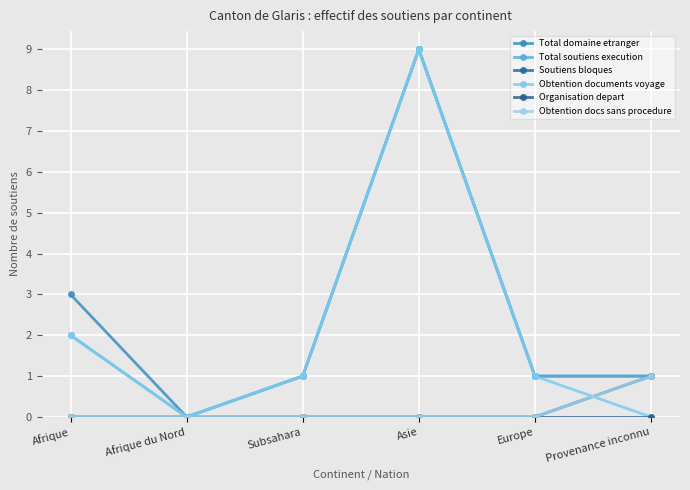

Is it true that Organisation depart equals 0 at Provenance inconnu?

True